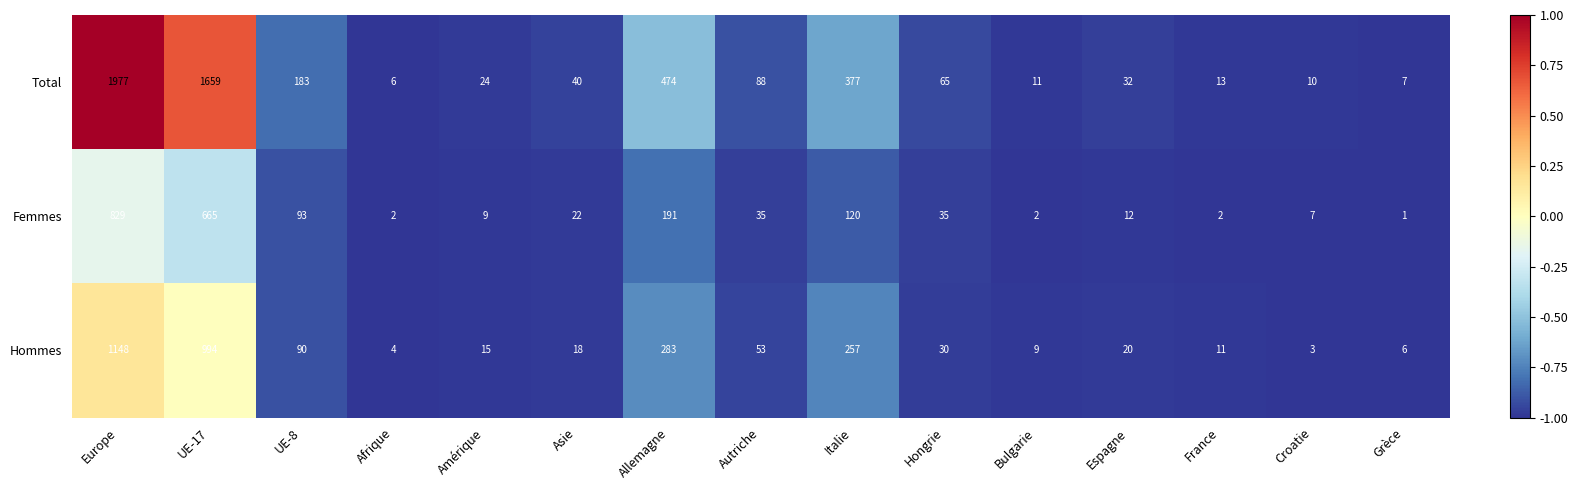

At which label does Femmes first exceed 22?

Europe